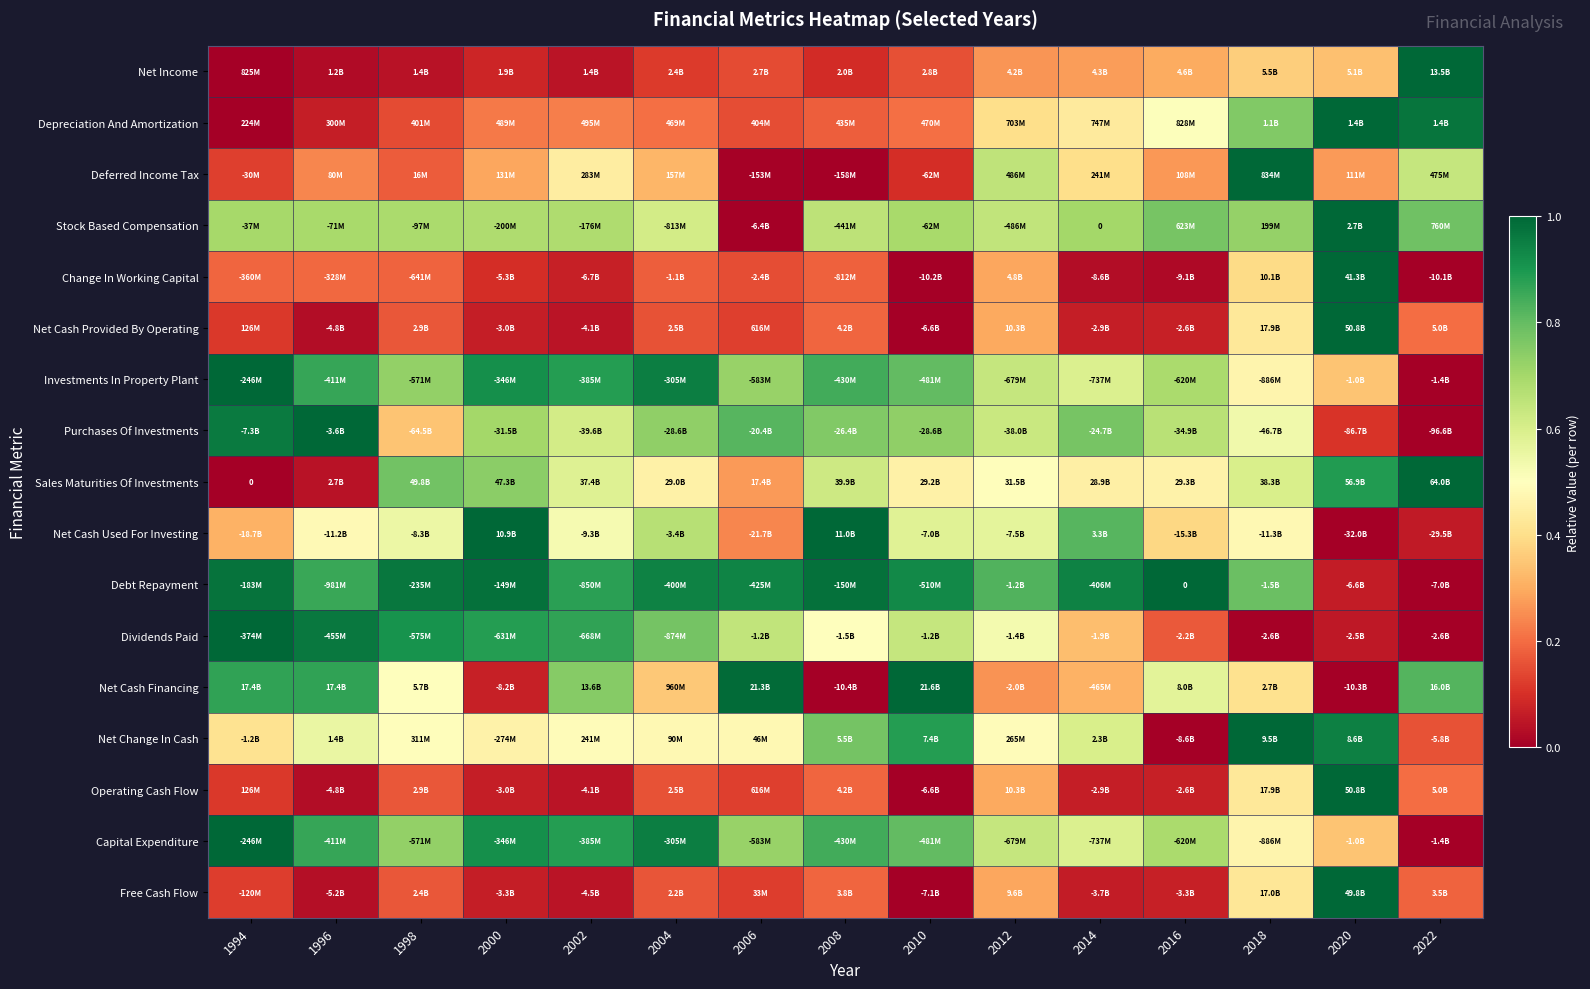

What is the greatest value displayed?

1.0